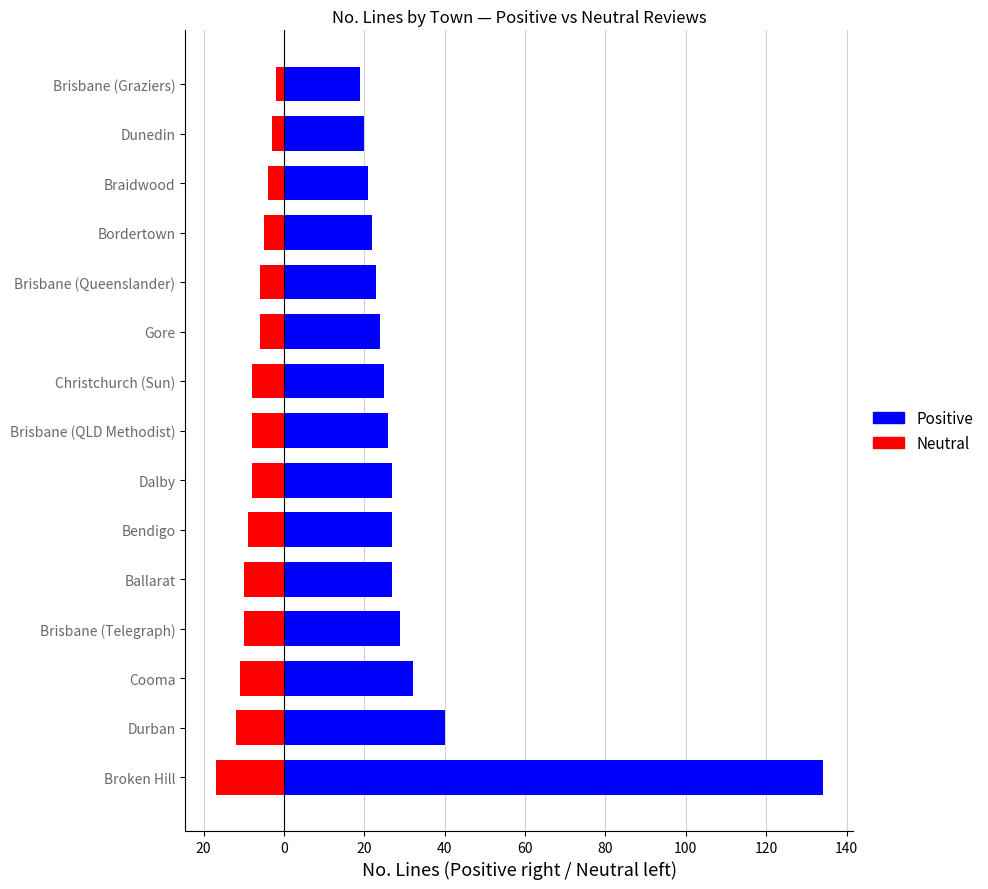

What is the minimum value for Positive?

19